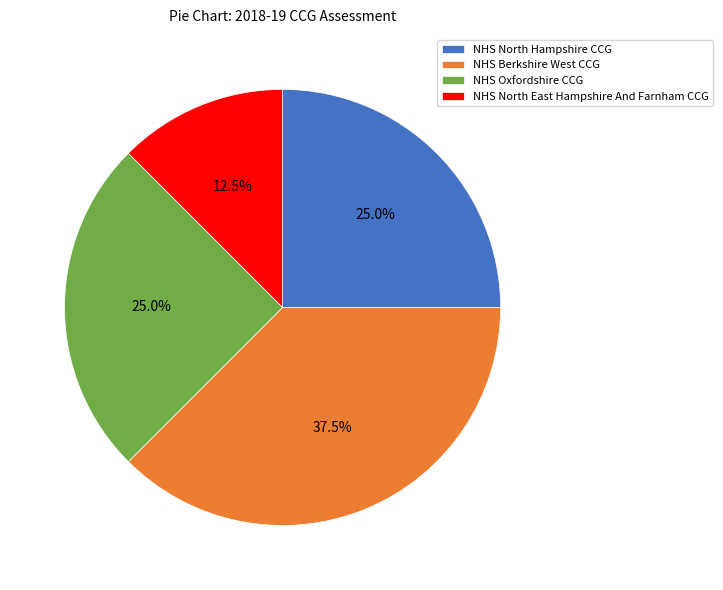

True or false: NHS Oxfordshire CCG accounts for 25% of the total.

True